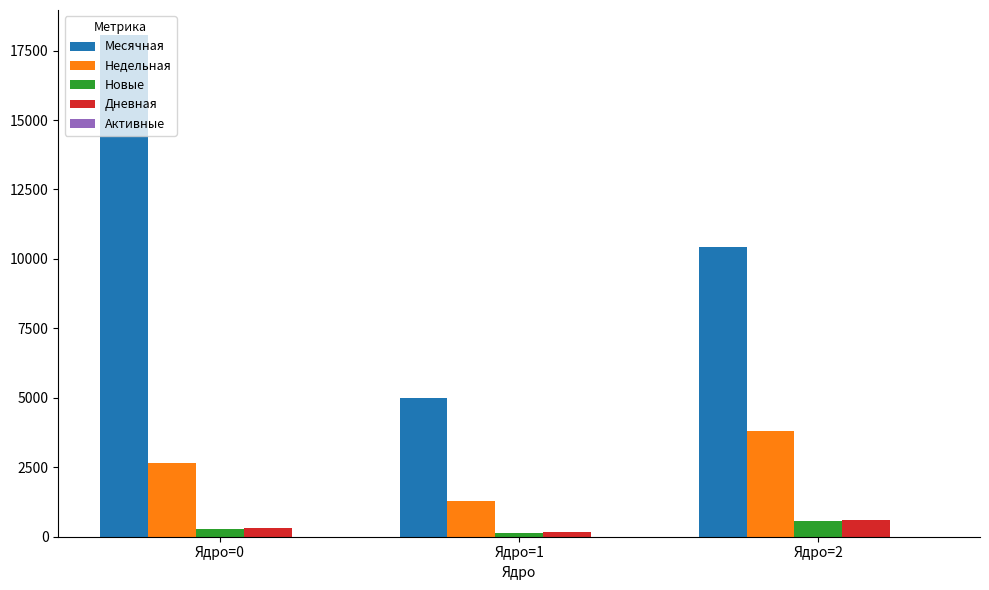

At which category is the sum across all series the highest?

Ядро=0